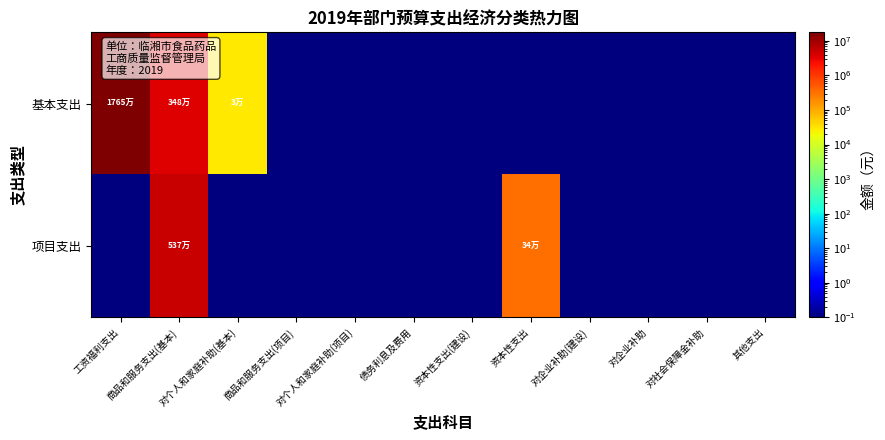

What is the greatest value displayed?

17648407.5